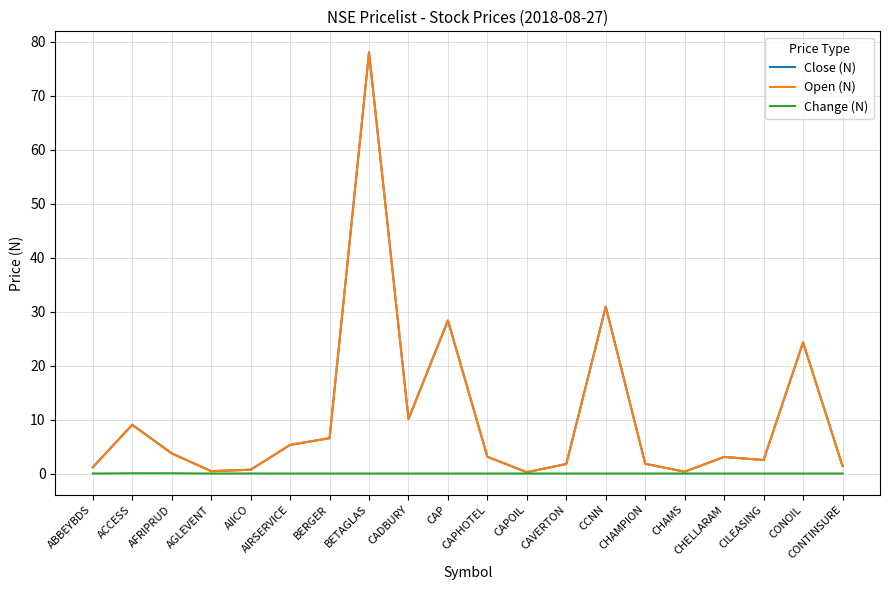

Is this an area chart (filled region under the line)?

No